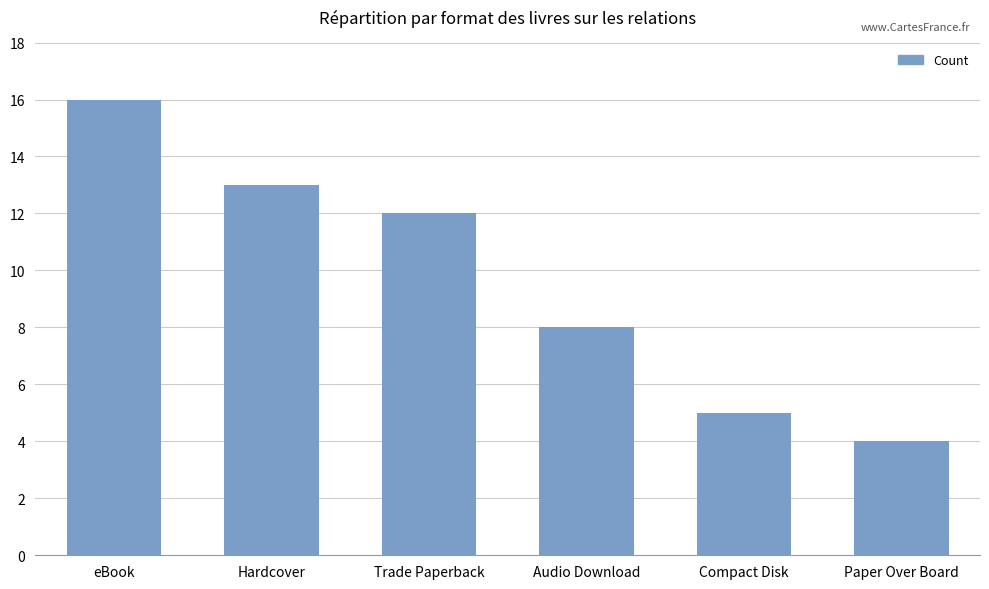

What is the label of the 2nd bar from the right?

Compact Disk